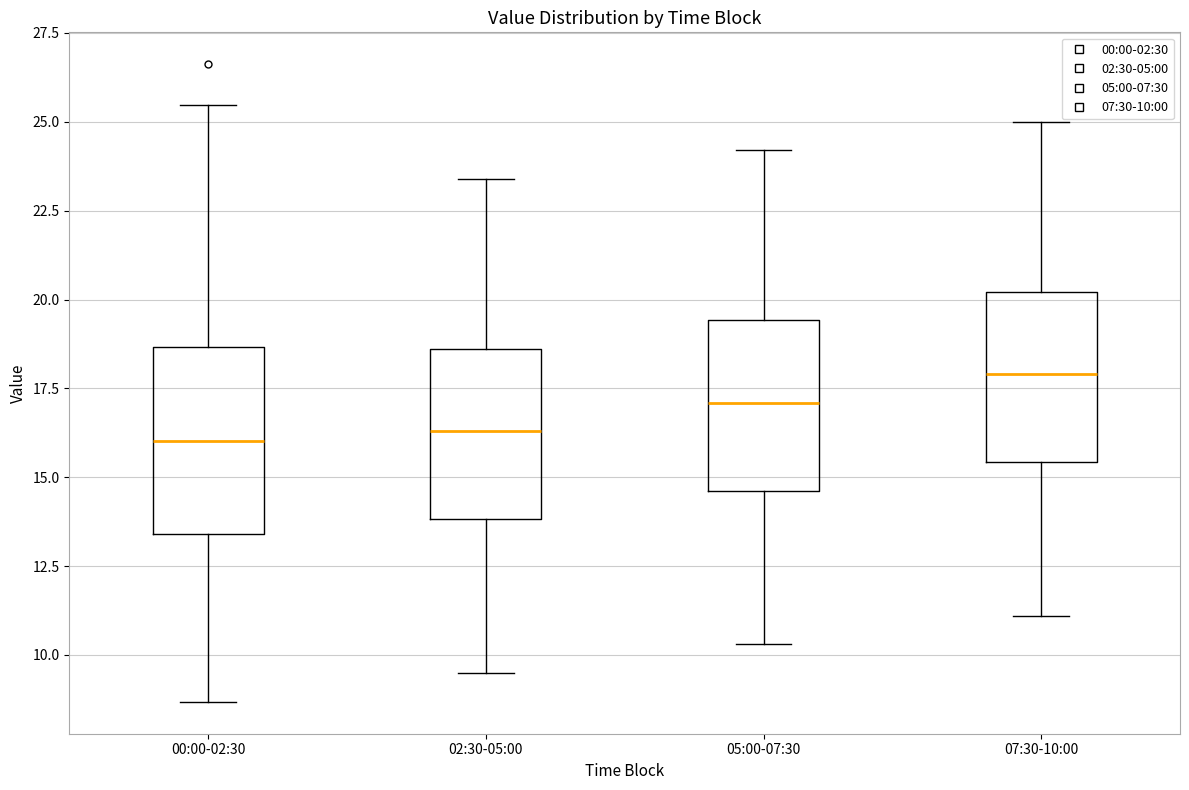

Reading left to right, read every box against the y-axis: the position of its median line, the range the box covers, and the ends of its whiskers. The values are not printed on the chart, so give them approximately, as read against the axis.

00:00-02:30: median 16.0, box 13.5 to 18.5, whiskers 8.5 to 25.5
02:30-05:00: median 16.5, box 14.0 to 18.5, whiskers 9.5 to 23.5
05:00-07:30: median 17.0, box 14.5 to 19.5, whiskers 10.5 to 24.0
07:30-10:00: median 18.0, box 15.5 to 20.0, whiskers 11.0 to 25.0